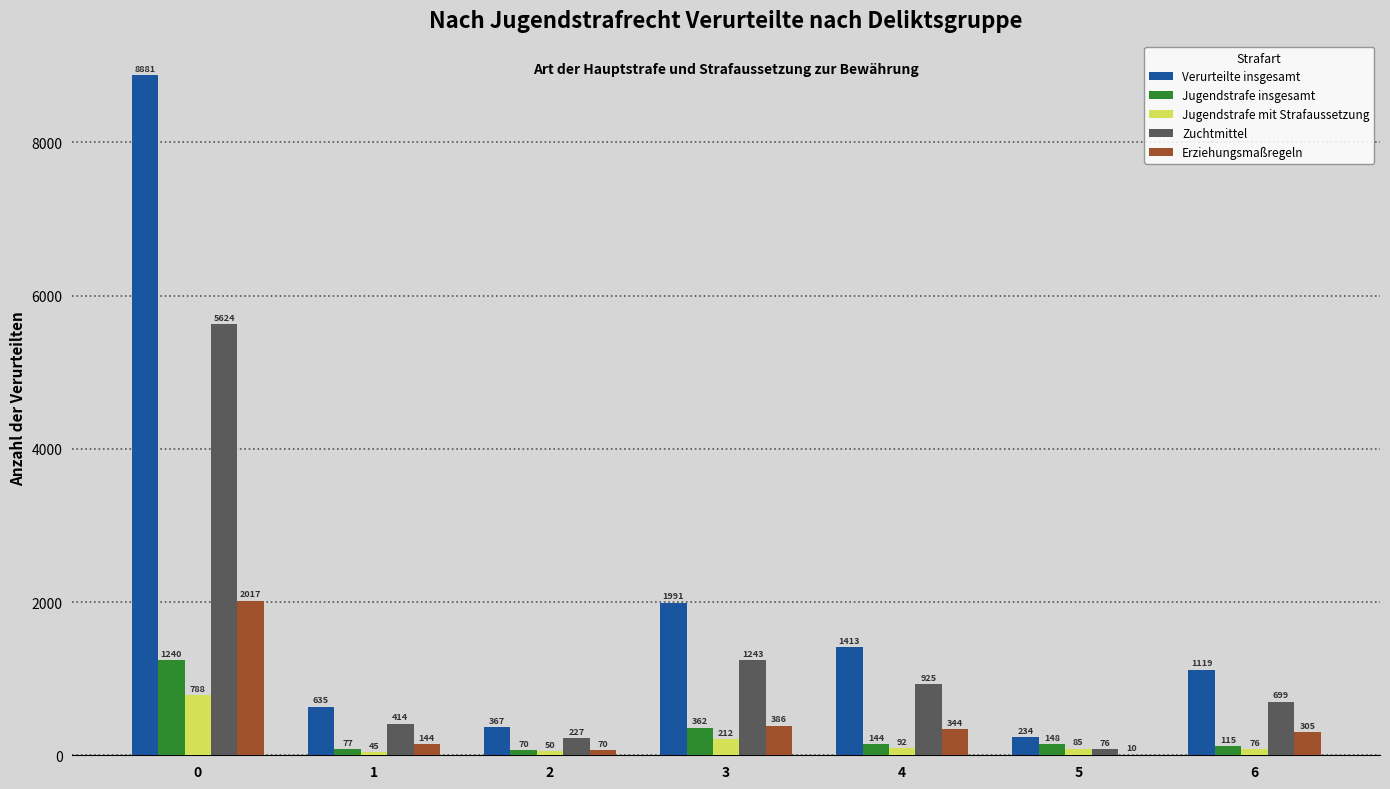

What is the approximate value of Jugendstrafe insgesamt at 2?

70